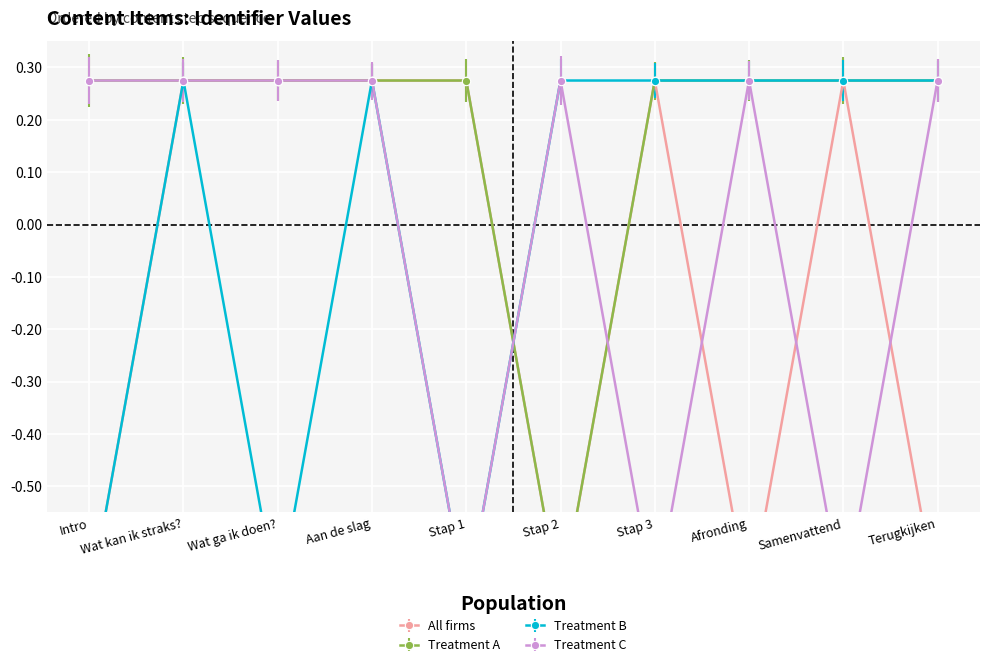

Between Aan de slag and Terugkijken, which series saw the biggest shift?

All firms